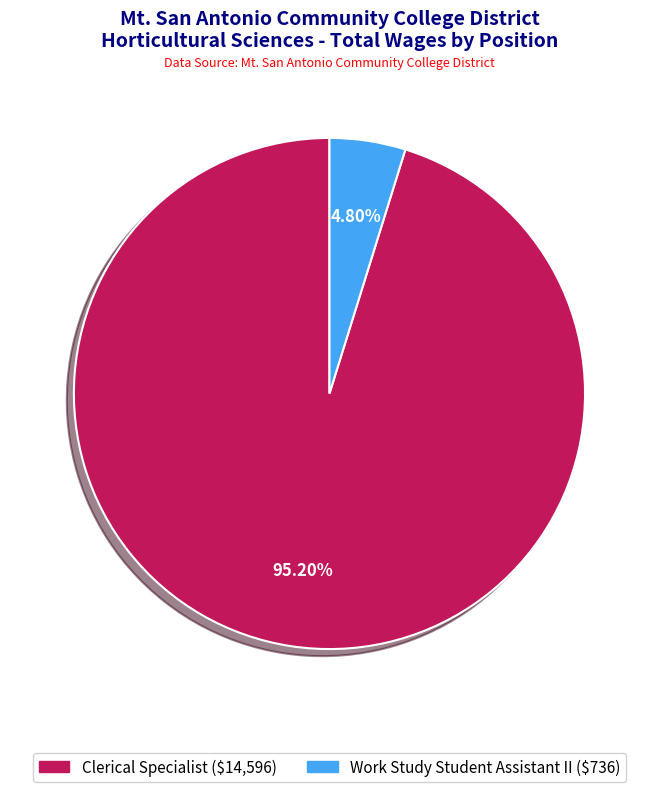

To the nearest percent, what is the difference between the Clerical Specialist and Work Study Student Assistant II slice percentages?

90%